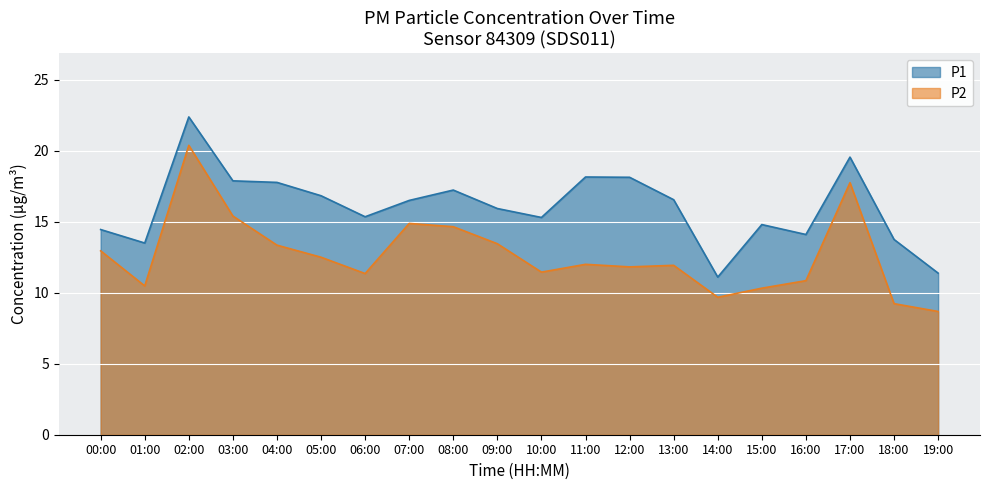

How many data points in P2 are above 12?

9